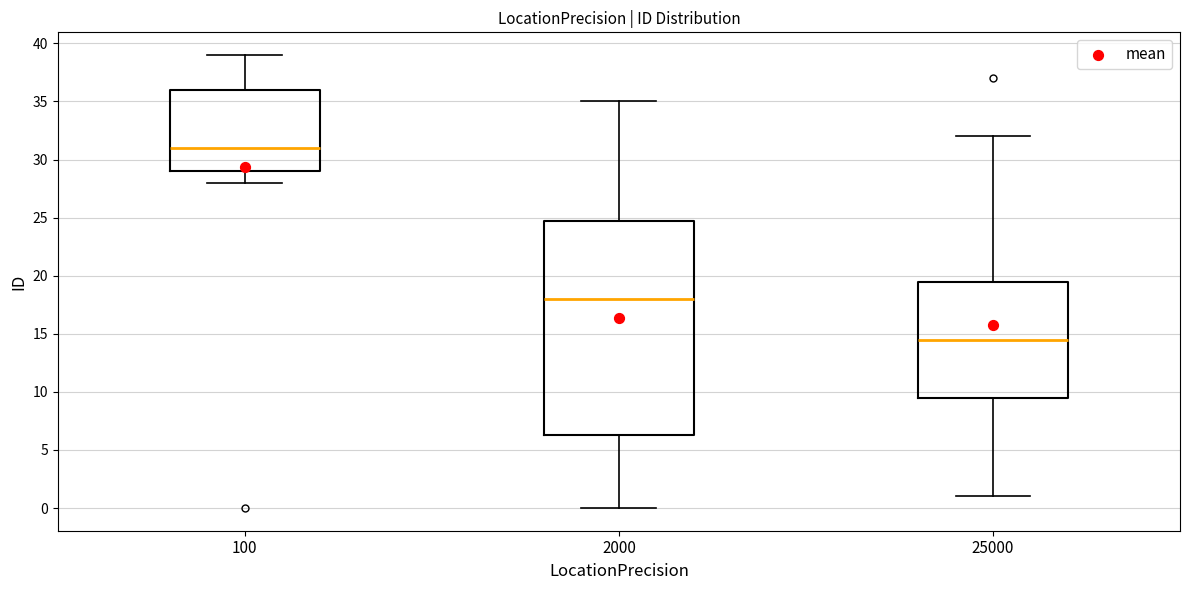

Reading left to right, transcribe this box plot: for each box, give where its median line is, the range the box spans, and where its two whiskers end, as read against the y-axis. The values are not printed on the chart, so give them approximately, as read against the axis.

100: median 31.0, box 29.0 to 36.0, whiskers 28.0 to 39.0
2000: median 18.0, box 6.5 to 25.0, whiskers 0.0 to 35.0
25000: median 14.5, box 9.5 to 19.5, whiskers 1.0 to 32.0